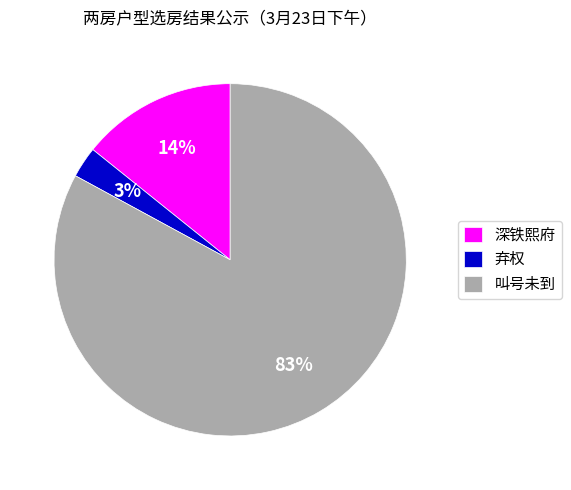

Which slice is the largest?

叫号未到